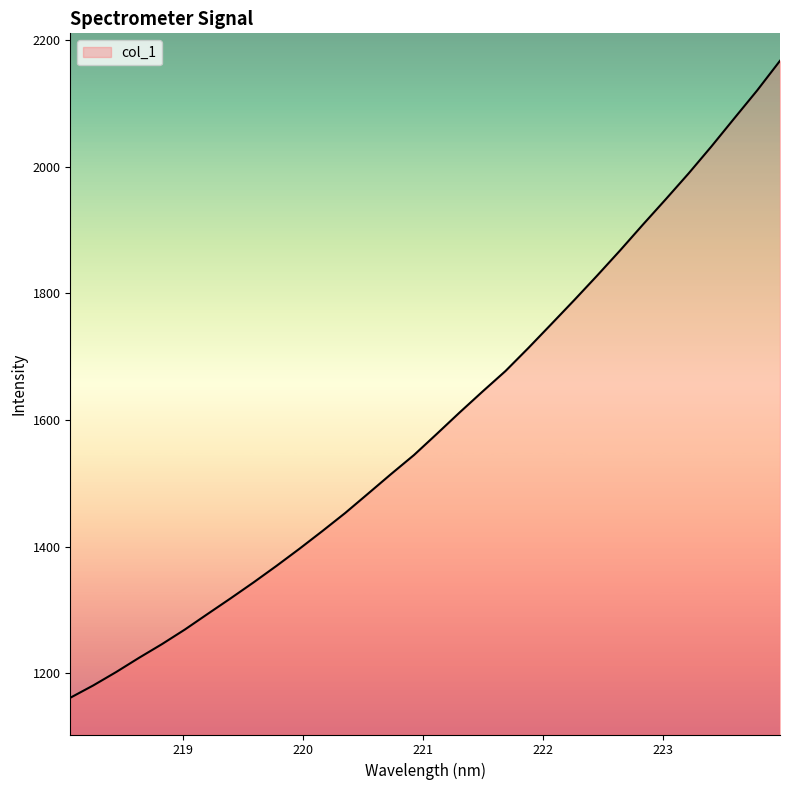

What is the smallest value displayed?

1161.0